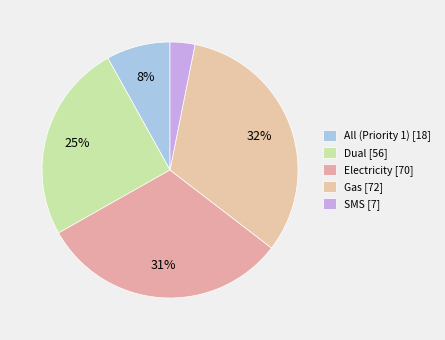

How many segments does this pie chart have?

5